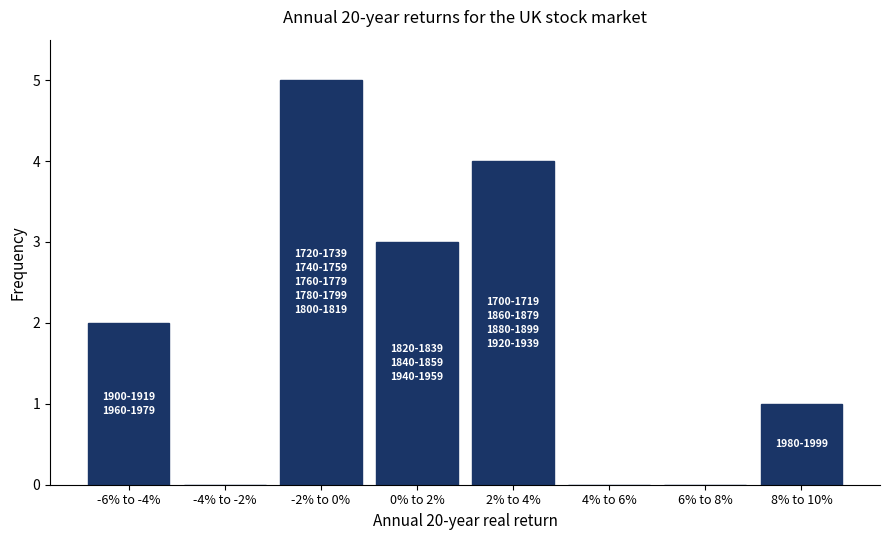

Reading left to right, transcribe all the data shown in this chart.

-6% to -4%=2	-4% to -2%=0	-2% to 0%=5	0% to 2%=3	2% to 4%=4	4% to 6%=0	6% to 8%=0	8% to 10%=1